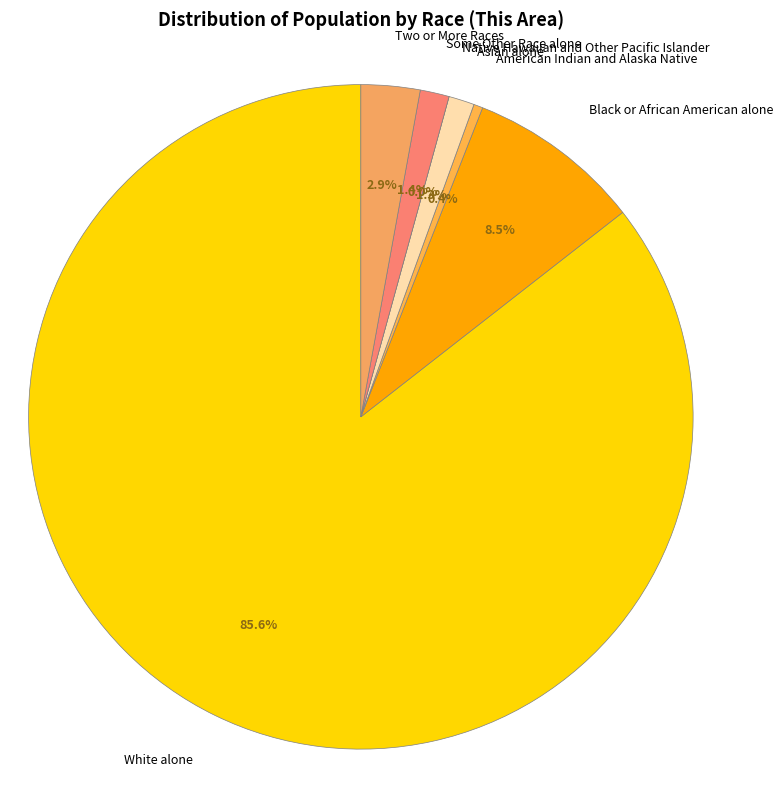

Which category has the smallest portion of the pie?

Native Hawaiian and Other Pacific Islander